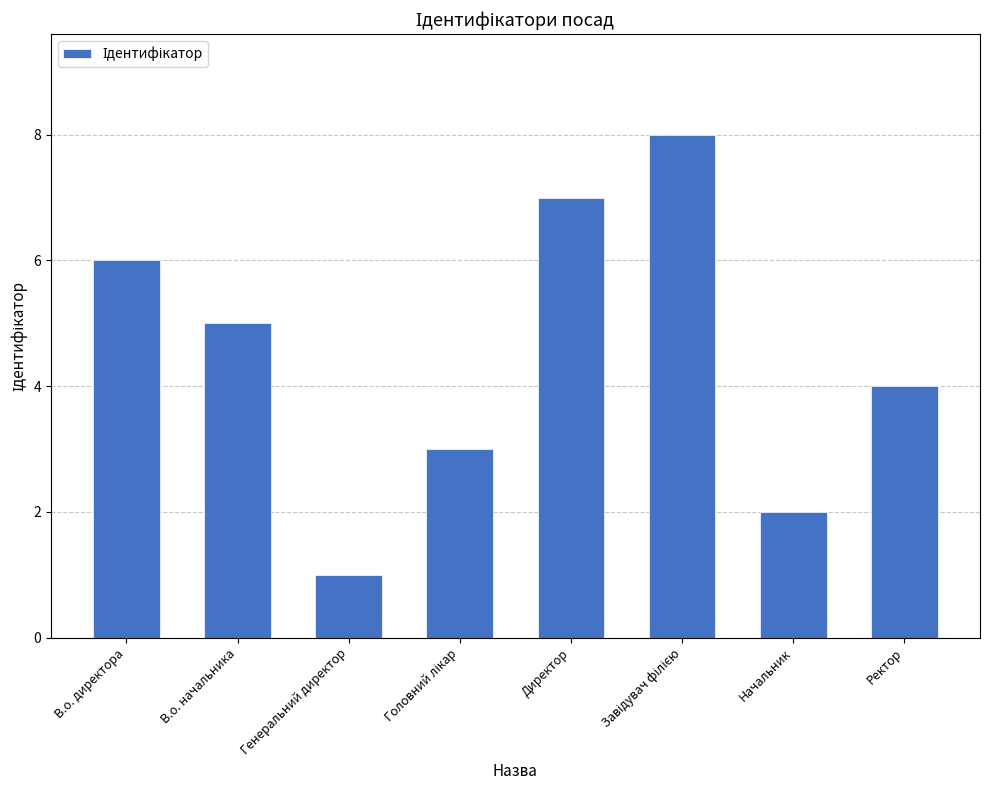

Is it true that the value at В.о. директора is 9?

False